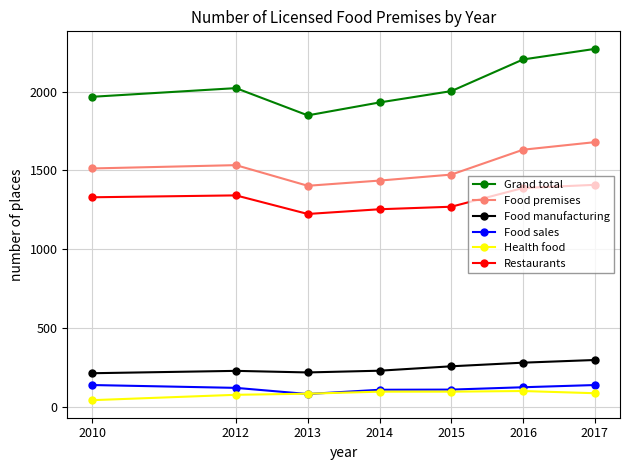

At which category does Grand total reach its first local peak?

2012